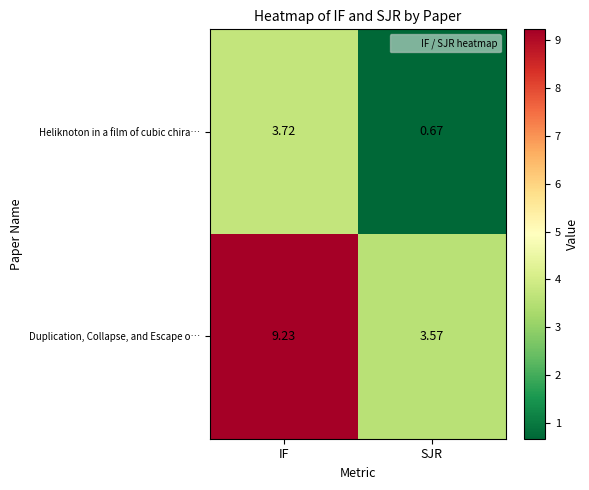

Rank the series by their maximum value, from highest to lowest.

Duplication, Collapse, and Escape o…, Heliknoton in a film of cubic chira…